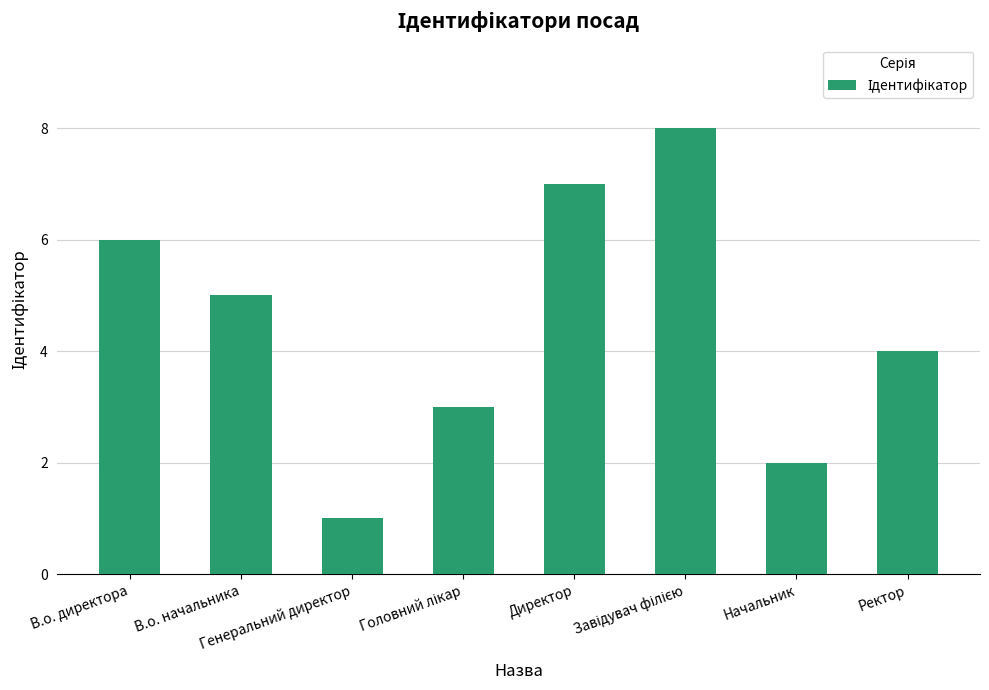

What is the maximum value shown in the chart?

8